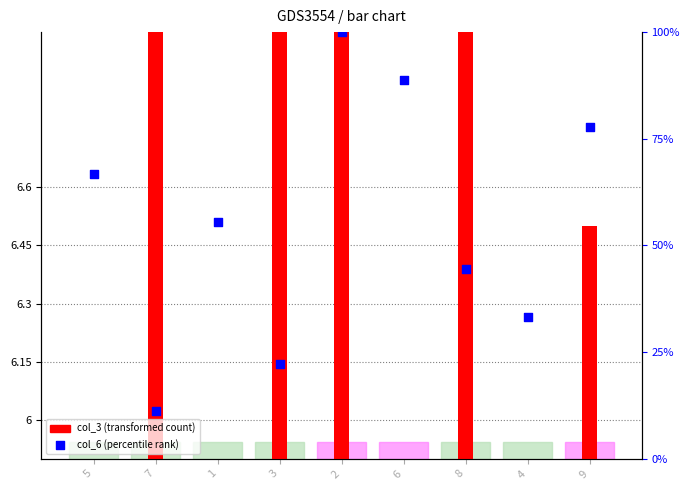

At how many categories does at least one series exceed 10?

9